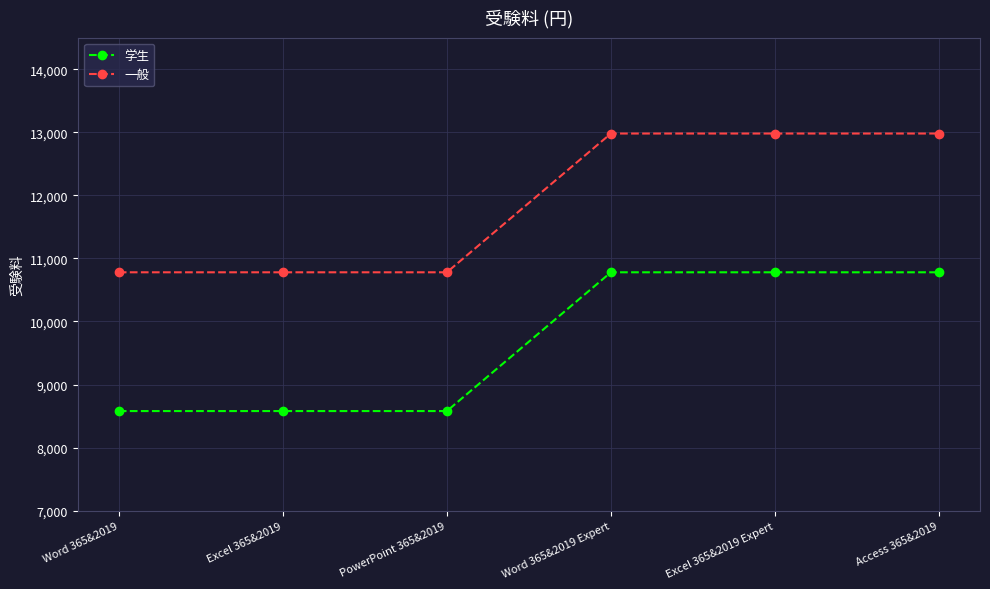

Does the chart have visible grid lines?

Yes